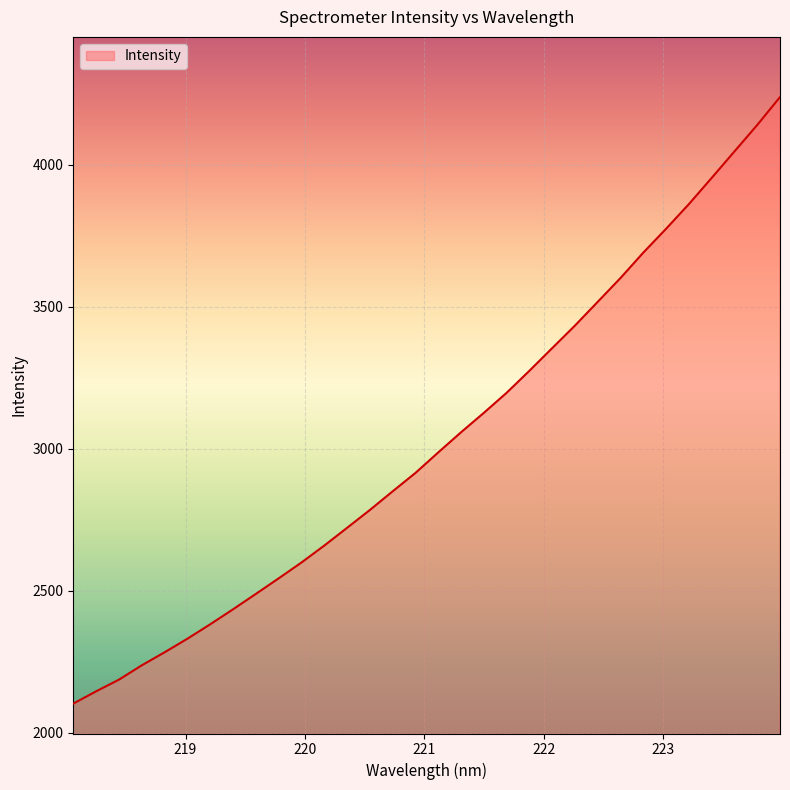

What is the smallest value displayed?

2102.8